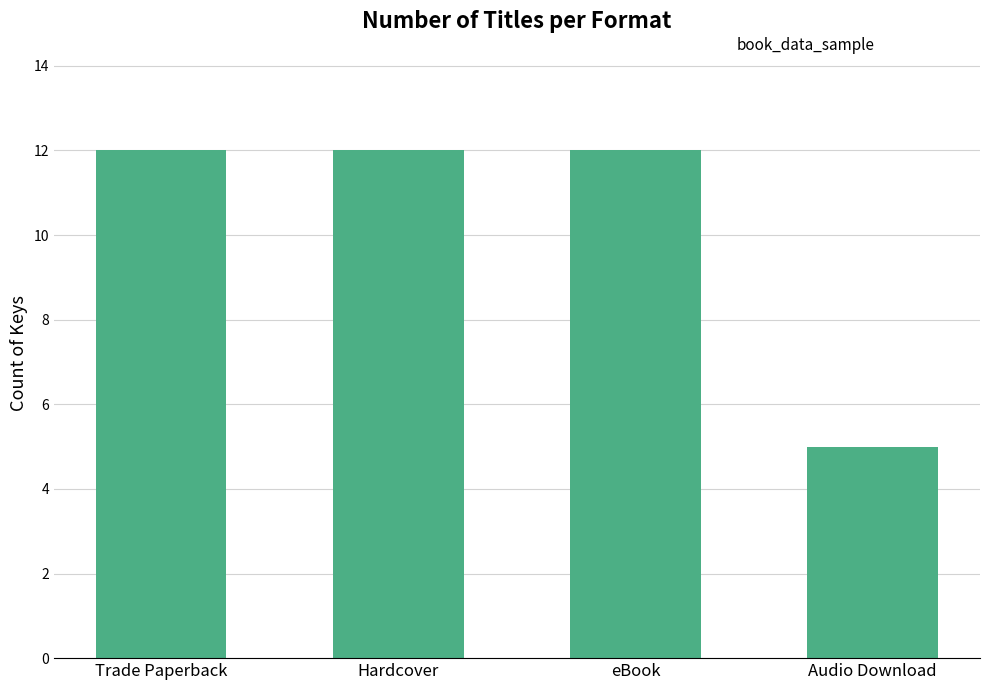

At which label is the value closest to 8?

Audio Download